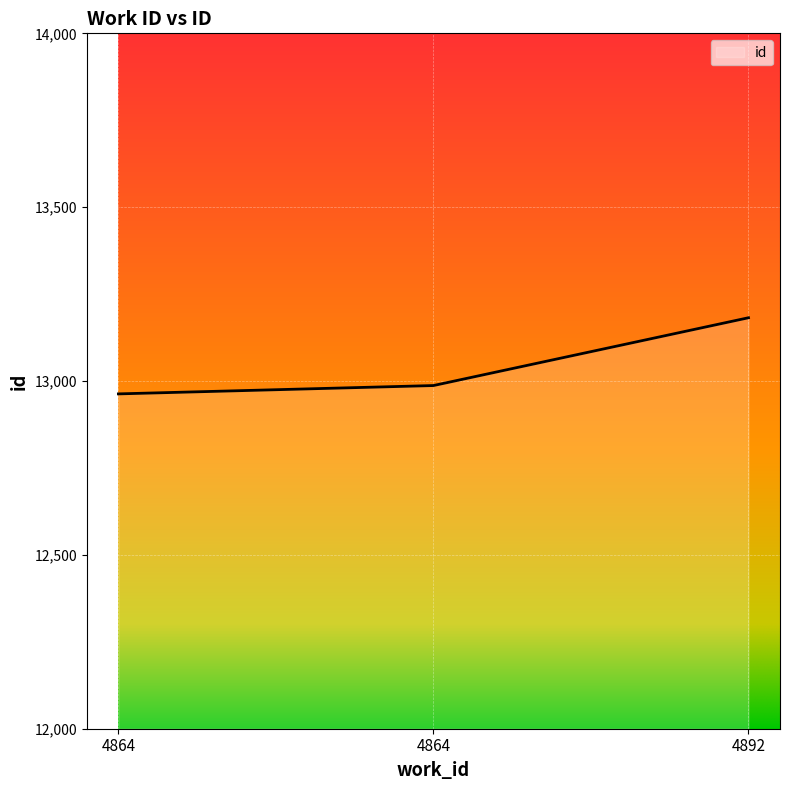

What is the value of the 1st point from the left?

12963